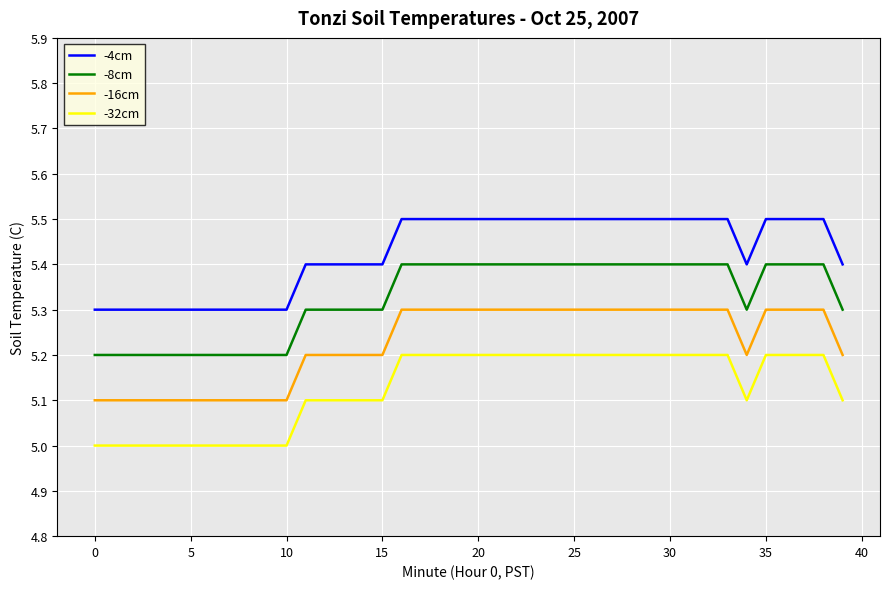

Rank the series by their average value, from lowest to highest.

-32cm, -16cm, -8cm, -4cm